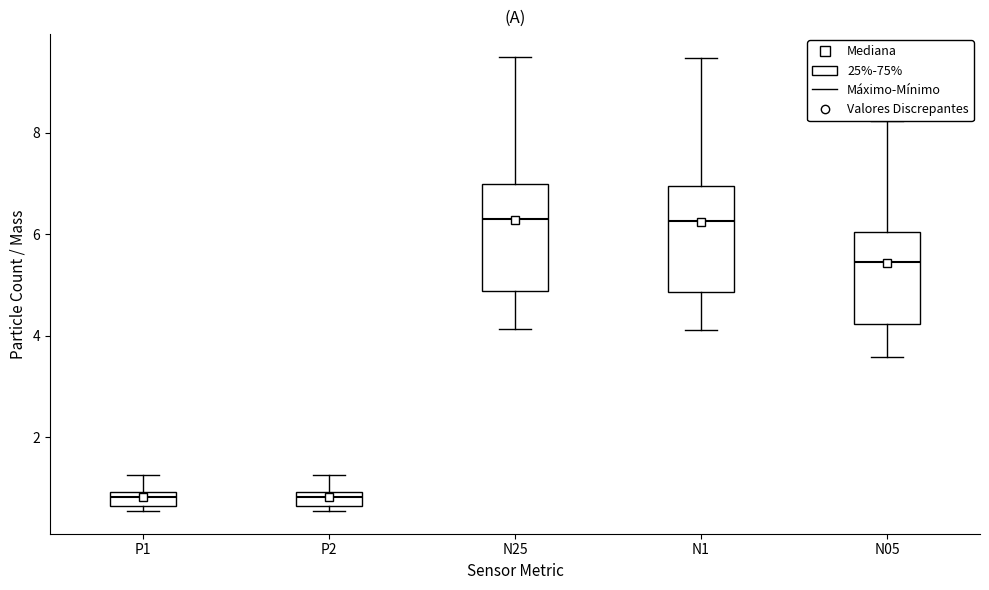

Where does the median line of the box for N25 sit on the y-axis? The values are not printed on the chart, so give them approximately, as read against the axis.

6.2